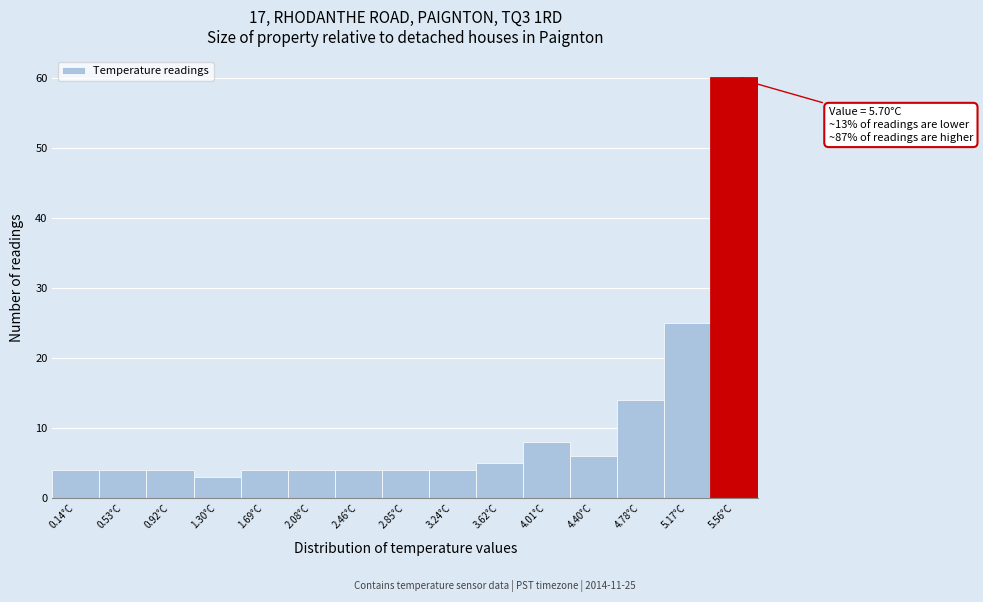

Which range on the x-axis has the tallest bar?

5.35 to 5.75